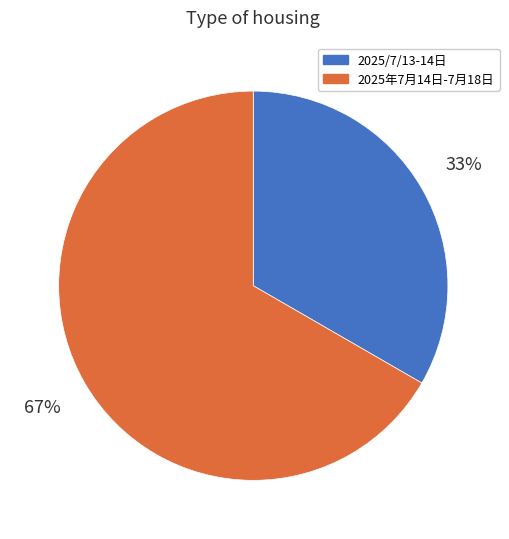

How many segments does this pie chart have?

2